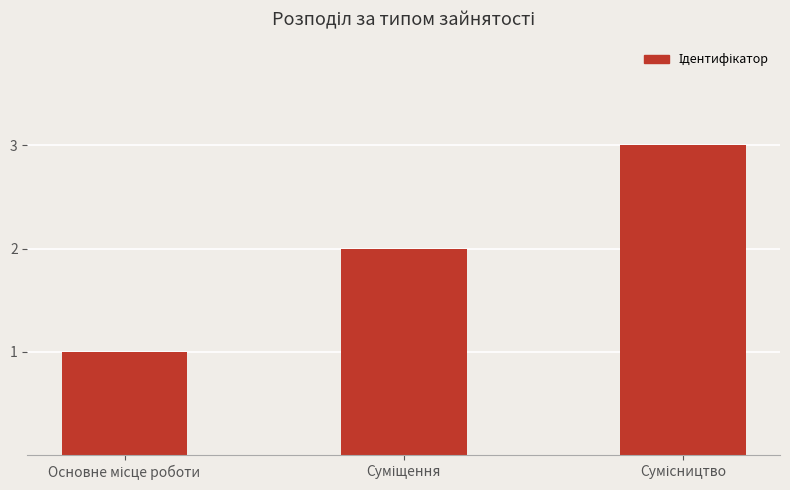

What is the sum of all values?

6